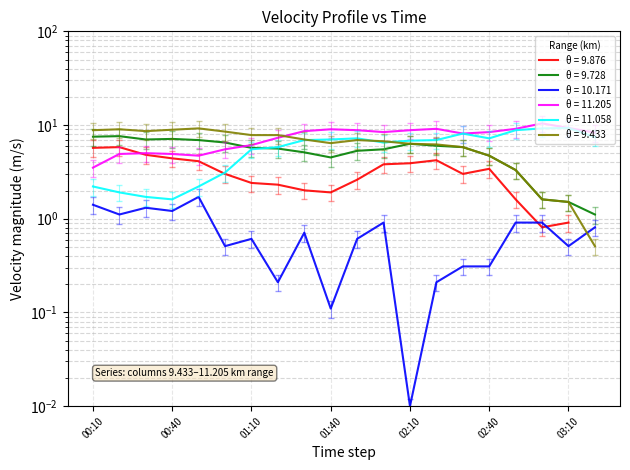

What is the difference between the 9.728 values at 2004/08/14 03:20 and 2004/08/14 01:20?

4.5